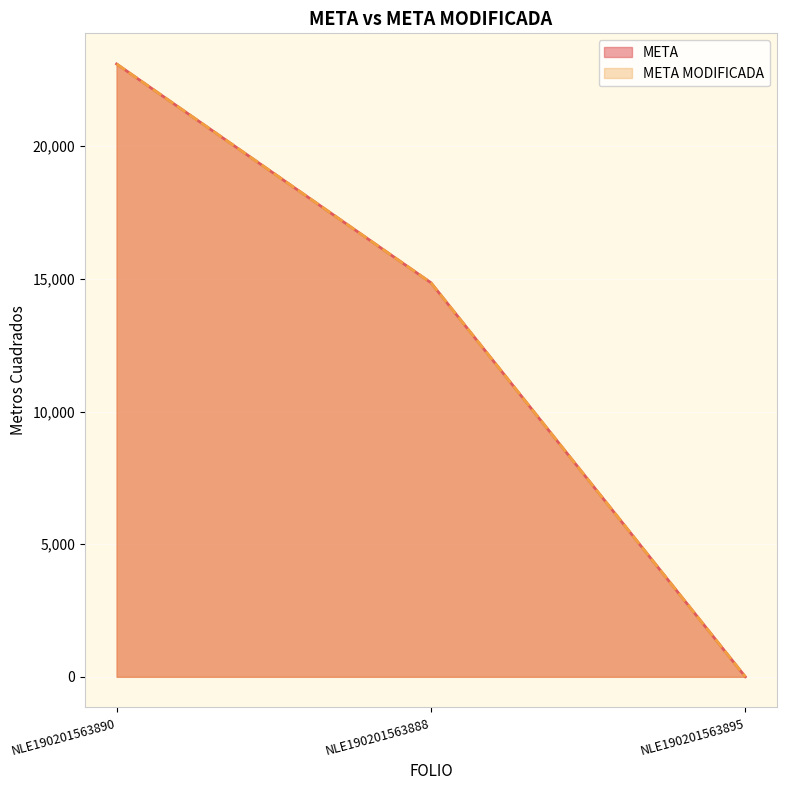

What is the label of the 3rd point from the right?

NLE190201563890